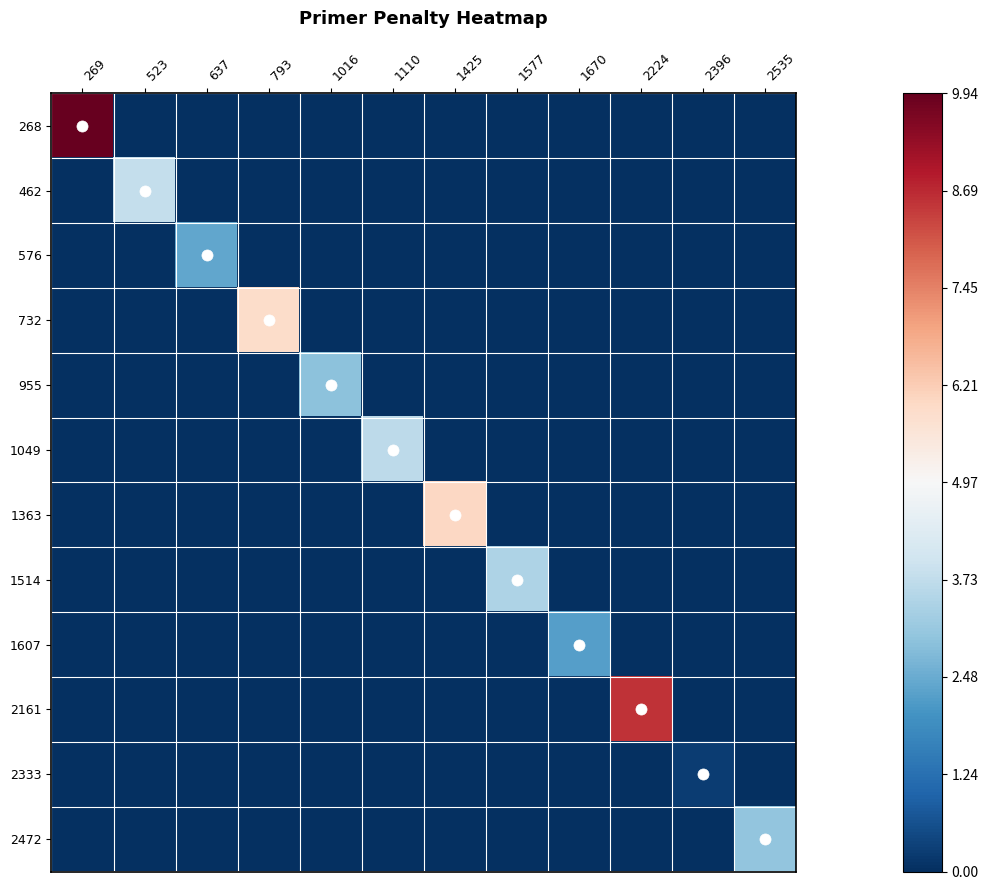

At which category does the chart reach its peak across all series?

269